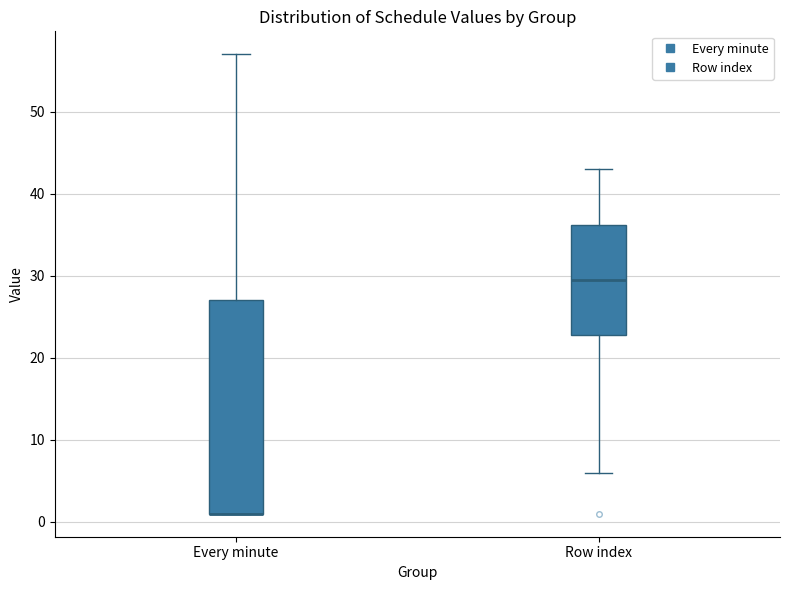

Where is the lower edge of the box for Every minute on the y-axis? The values are not printed on the chart, so give them approximately, as read against the axis.

1